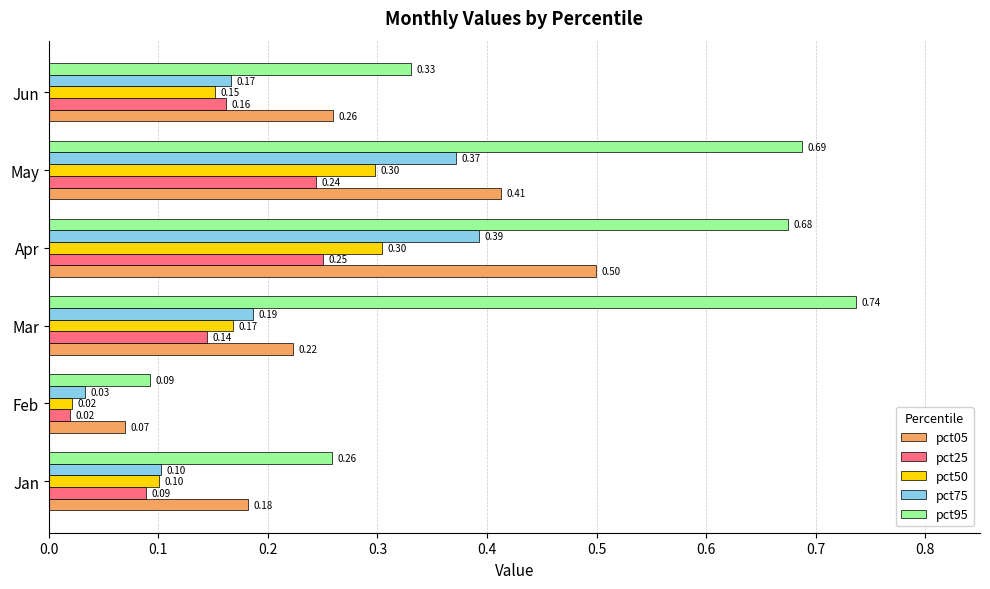

Is the value of pct75 at Jun greater than the value of pct25 at Jun?

Yes